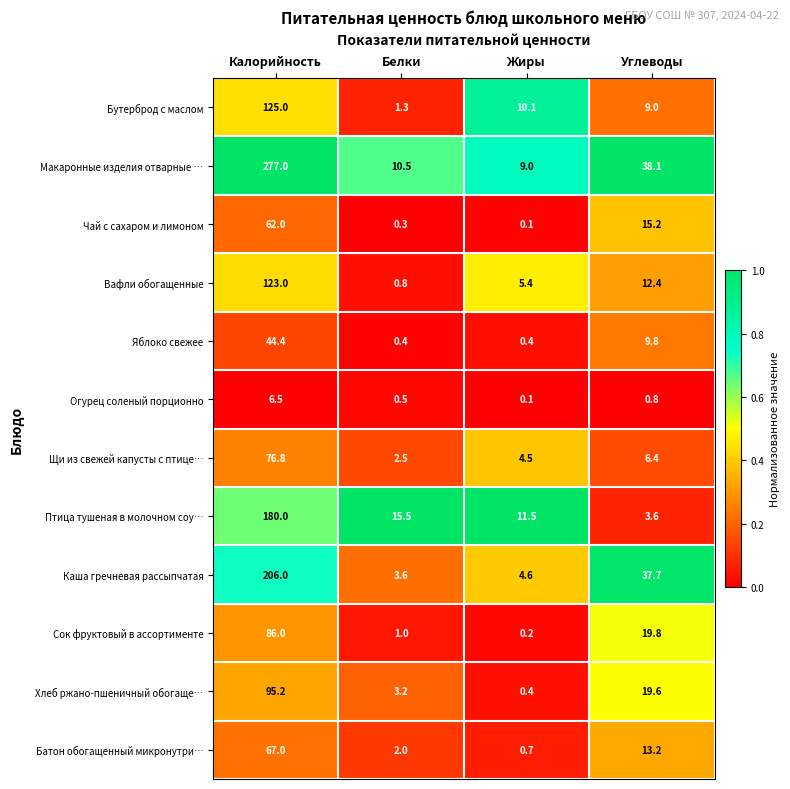

Which series has the largest total across all categories?

Макаронные изделия отварные …